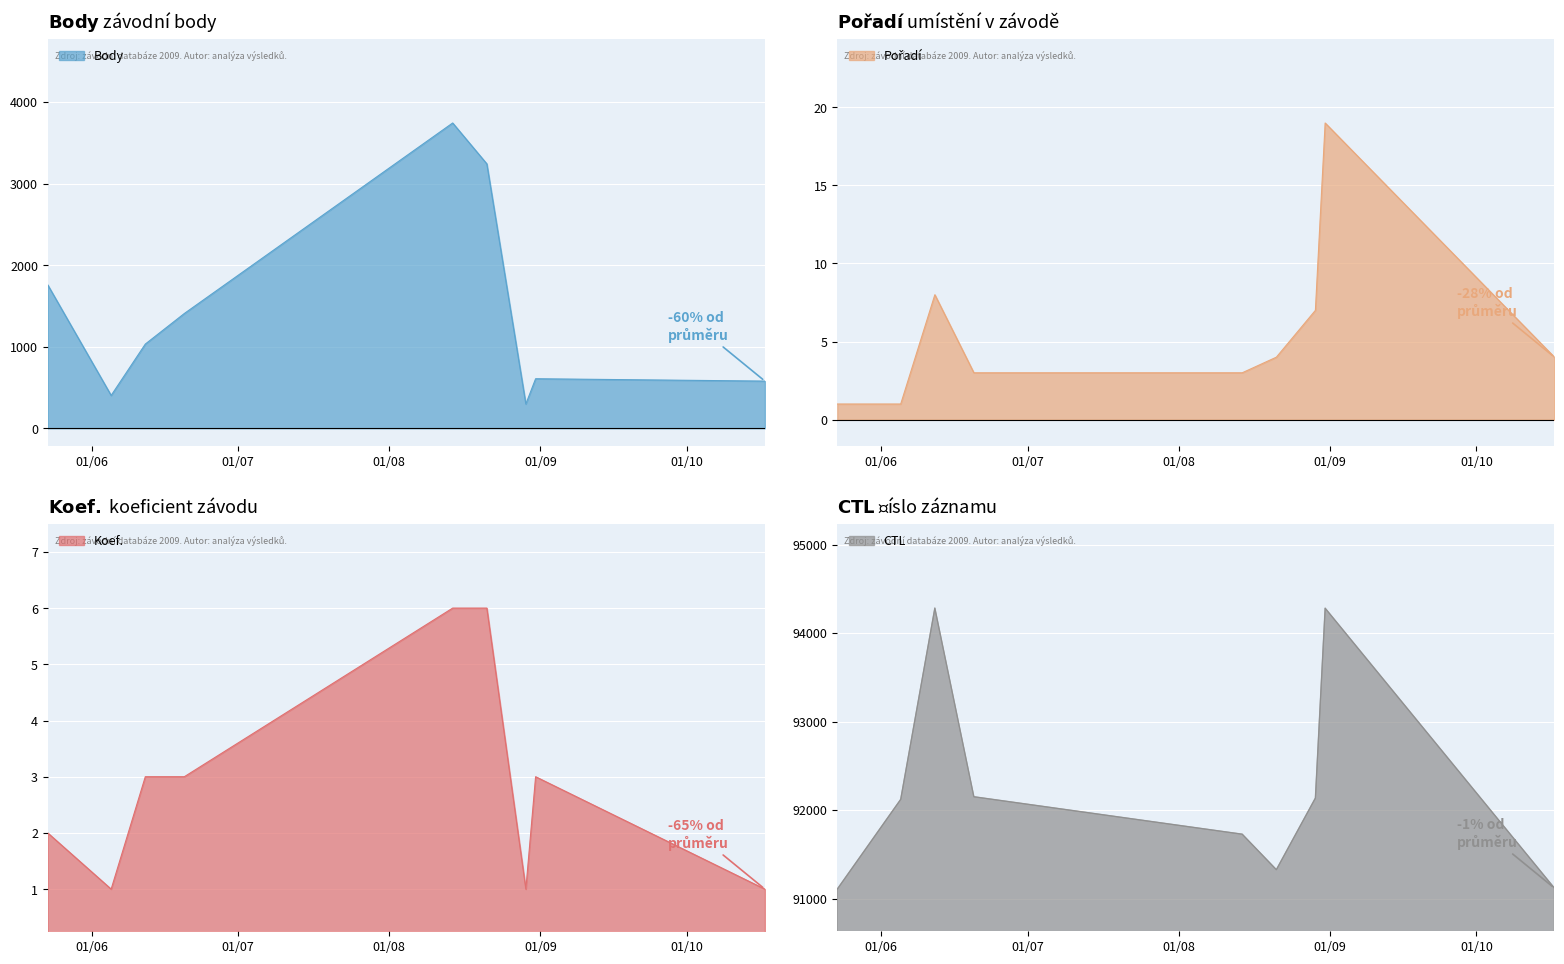

At which label does CTL reach its minimum?

2009-05-23